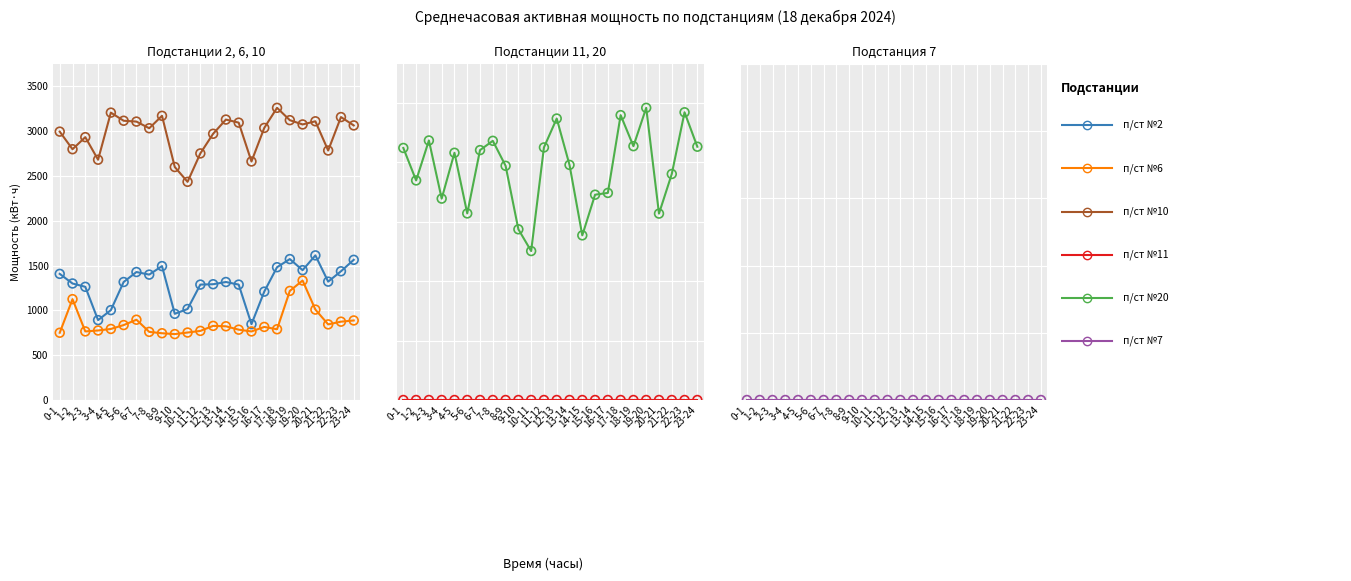

What are all the series names shown in the legend?

п/ст №2 (col_2, A), п/ст №6 (col_12, A), п/ст №10 (col_20, A), п/ст №11 (col_22, A), п/ст №20 (col_49, A), п/ст №7 (col_14, A)